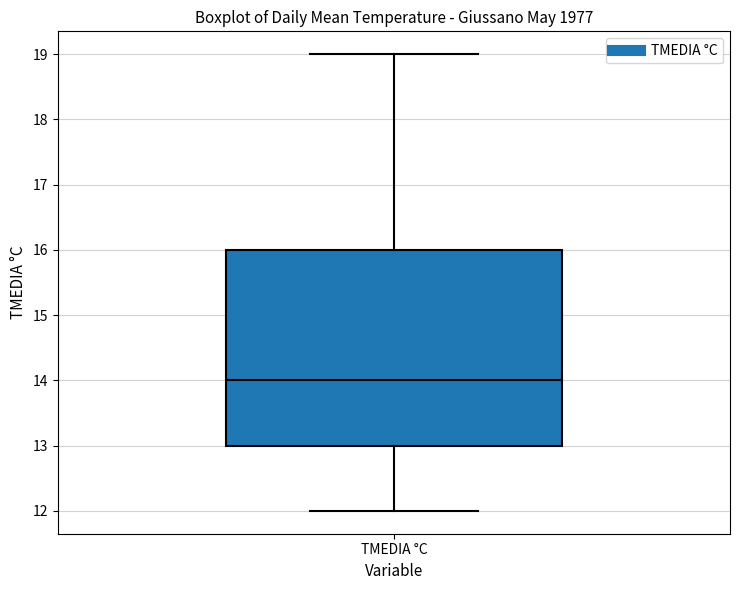

Read this box plot against the y-axis: the position of the median line, the range covered by the box, and the ends of both whiskers. The values are not printed on the chart, so give them approximately, as read against the axis.

median 14, box 13 to 16, whiskers 12 to 19